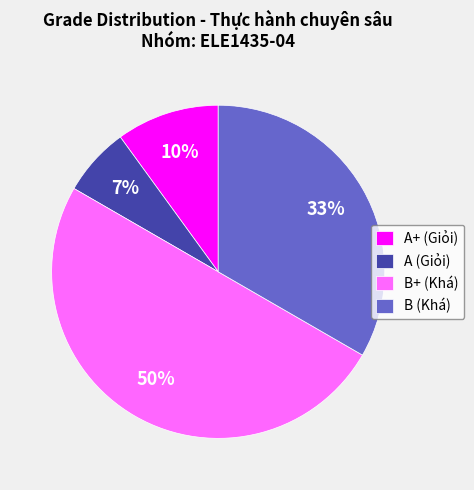

Is it true that B+ (Khá) is 50% of the pie?

True